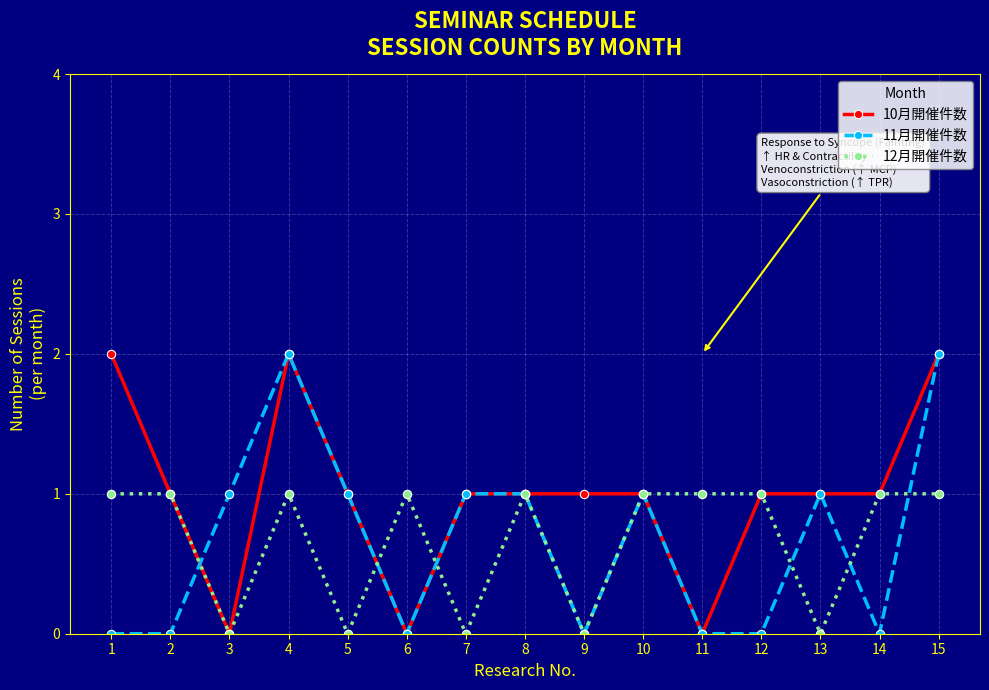

Between 1 and 3, which series saw the biggest shift?

10月開催件数